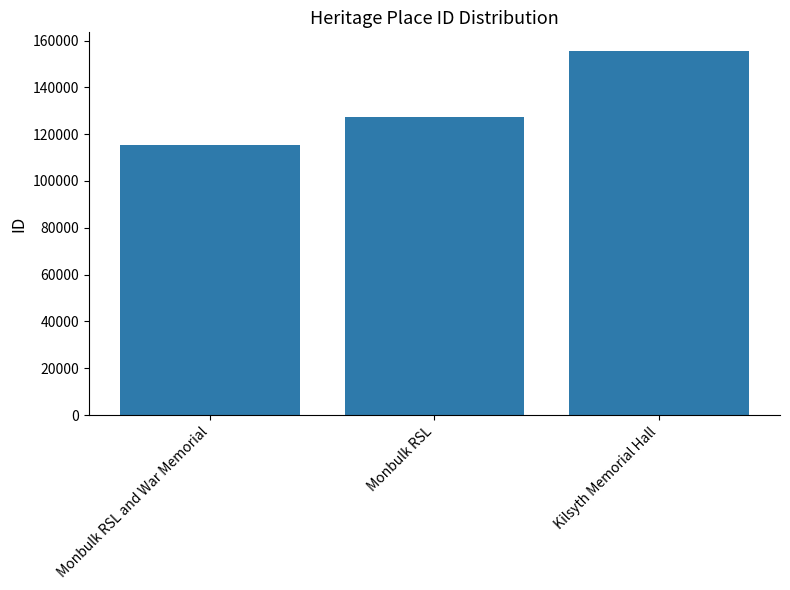

Rank the categories by value from lowest to highest.

Monbulk RSL and War Memorial, Monbulk RSL, Kilsyth Memorial Hall